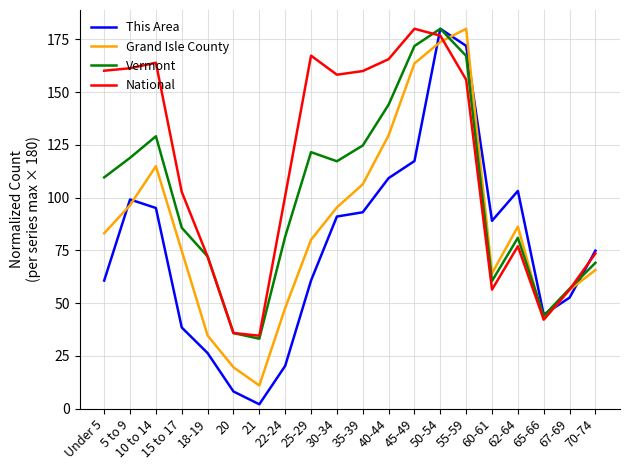

Which series has the largest total across all categories?

National